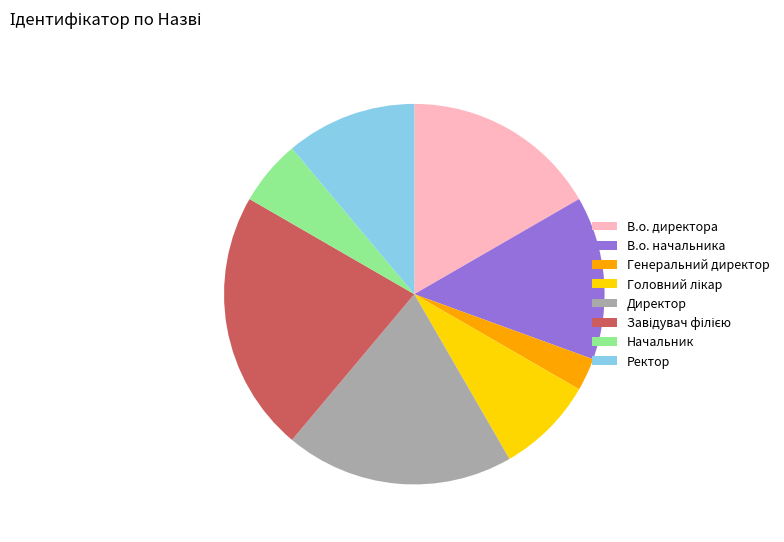

Count the number of slices in the pie.

8